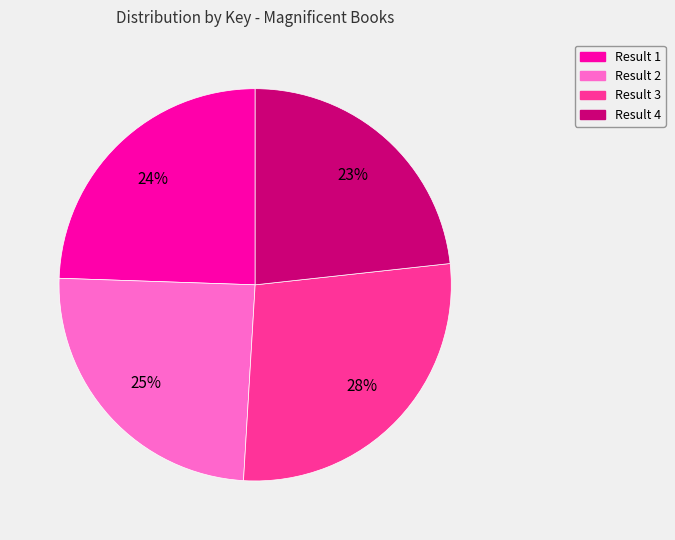

Does any single category account for the majority?

No